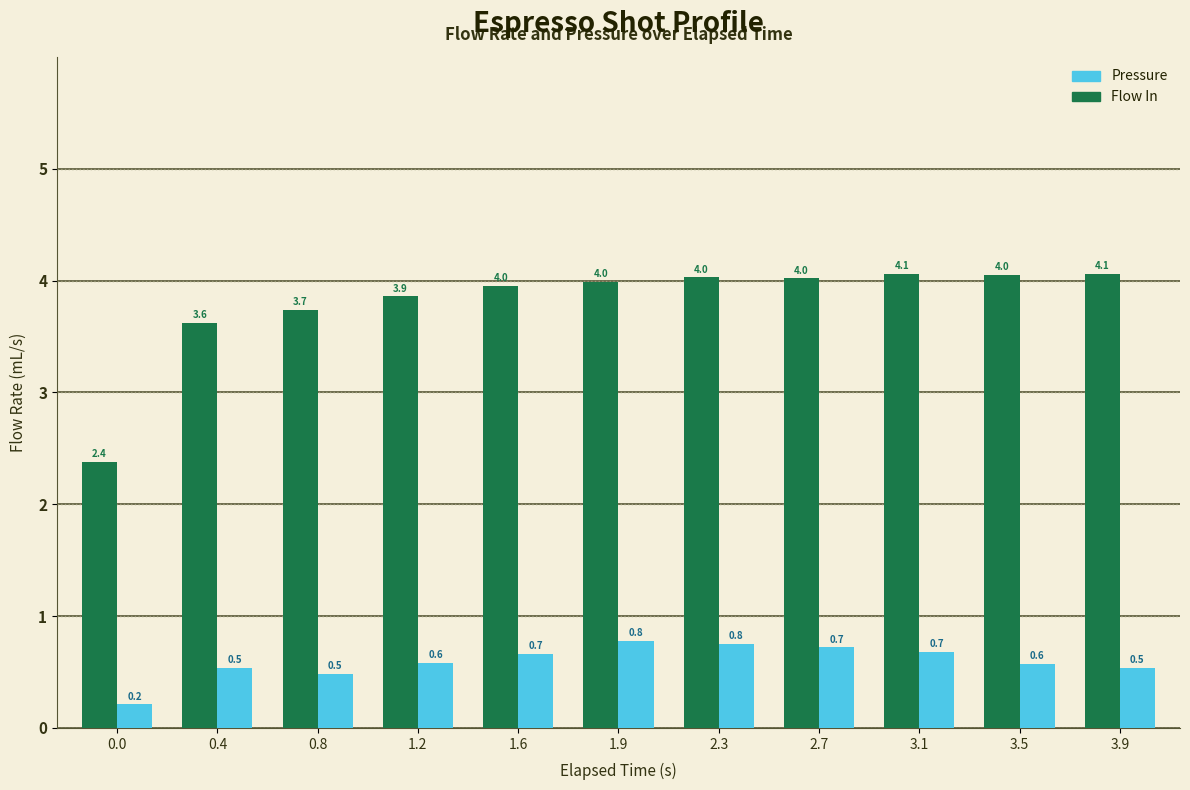

What is the sum of all Flow In values?

41.8